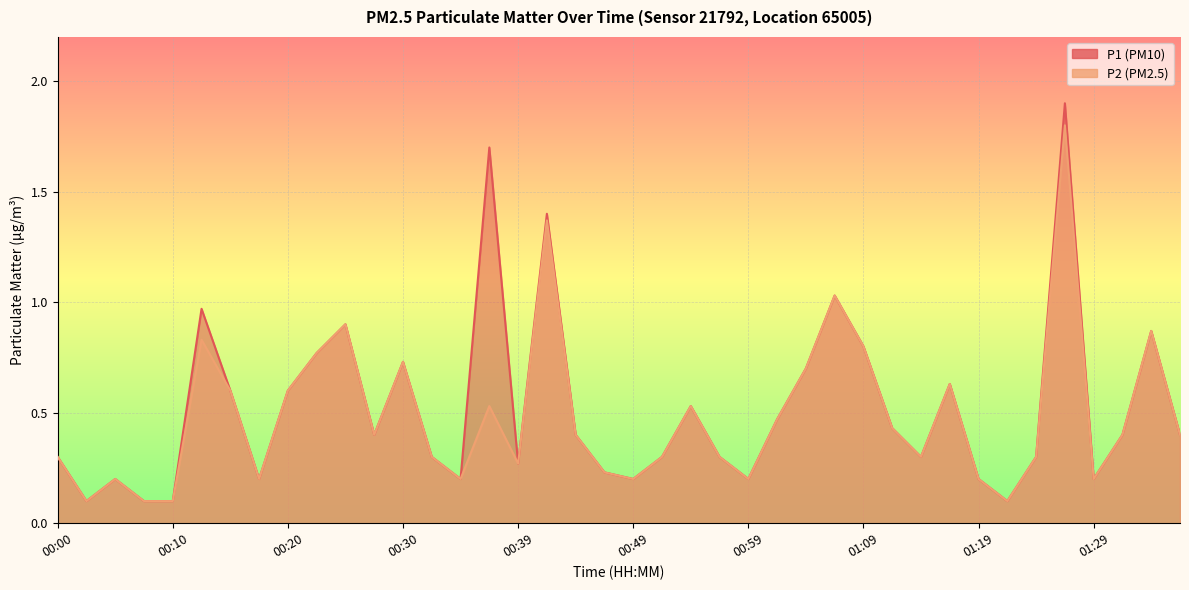

True or false: P1 and P2 intersect in this chart.

False